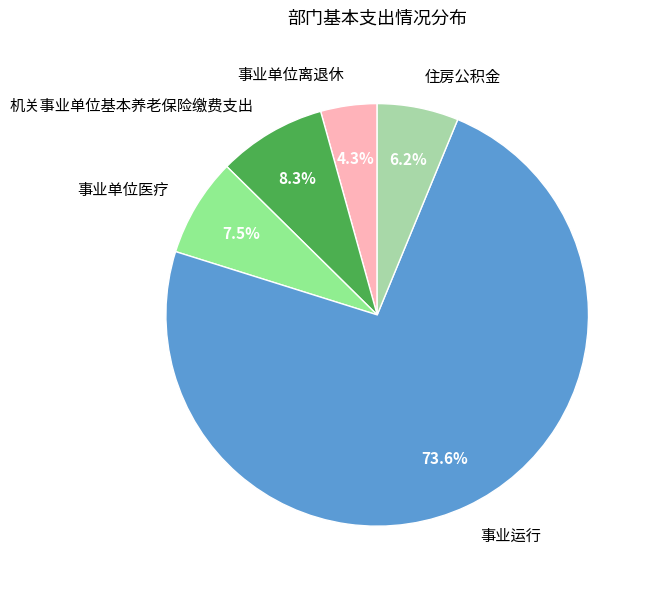

Rank the categories by value from lowest to highest.

事业单位离退休, 住房公积金, 事业单位医疗, 机关事业单位基本养老保险缴费支出, 事业运行